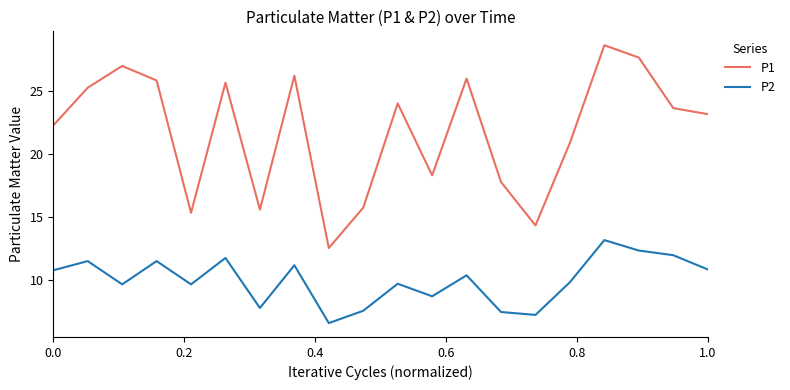

True or false: P1 has more than 2 interior local peaks.

True